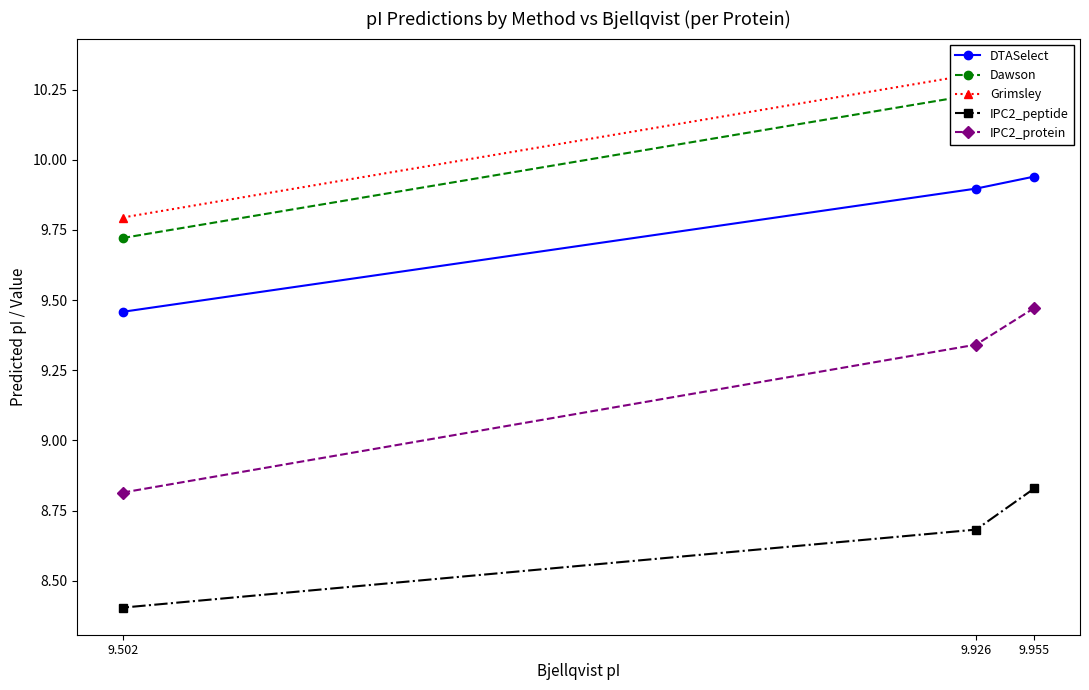

Is it true that Dawson equals 10.2 at 9.955?

True